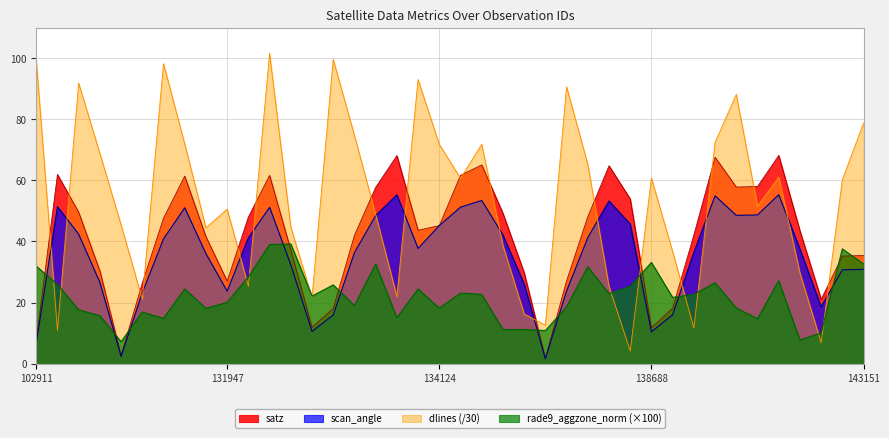

True or false: satz has a value of 48.1 at 138092.

True